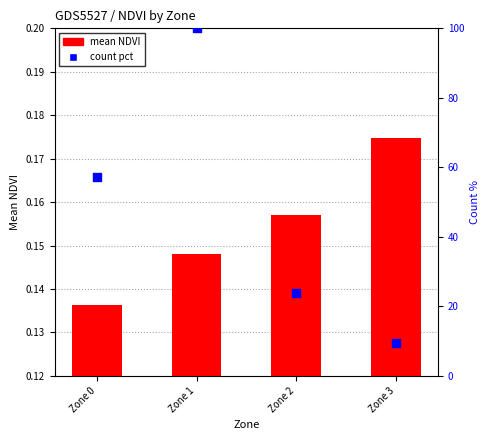

Which series has the widest spread of Y values?

count pct